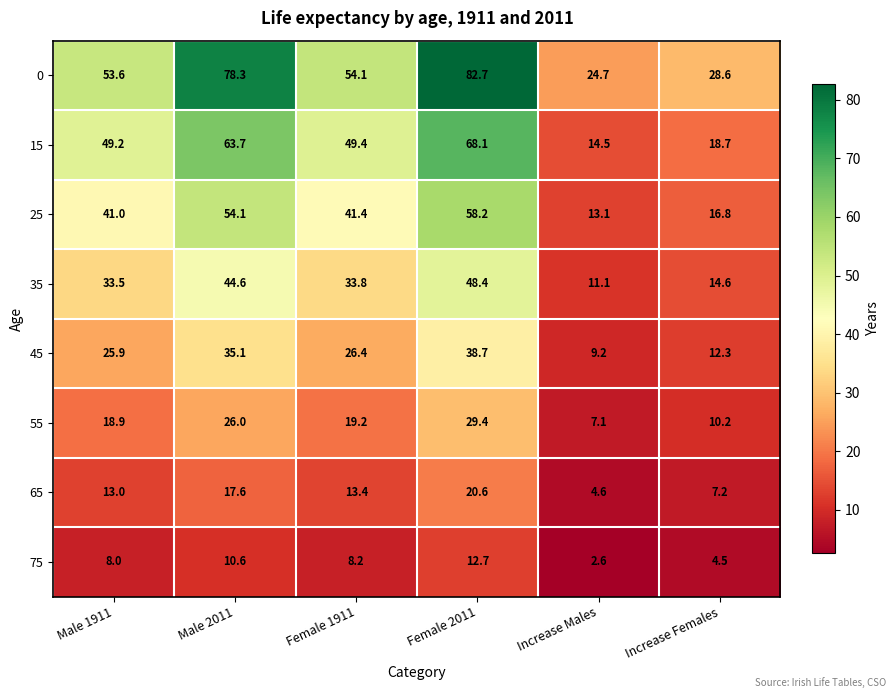

Where is 25 nearest to the value 35?

Male 1911